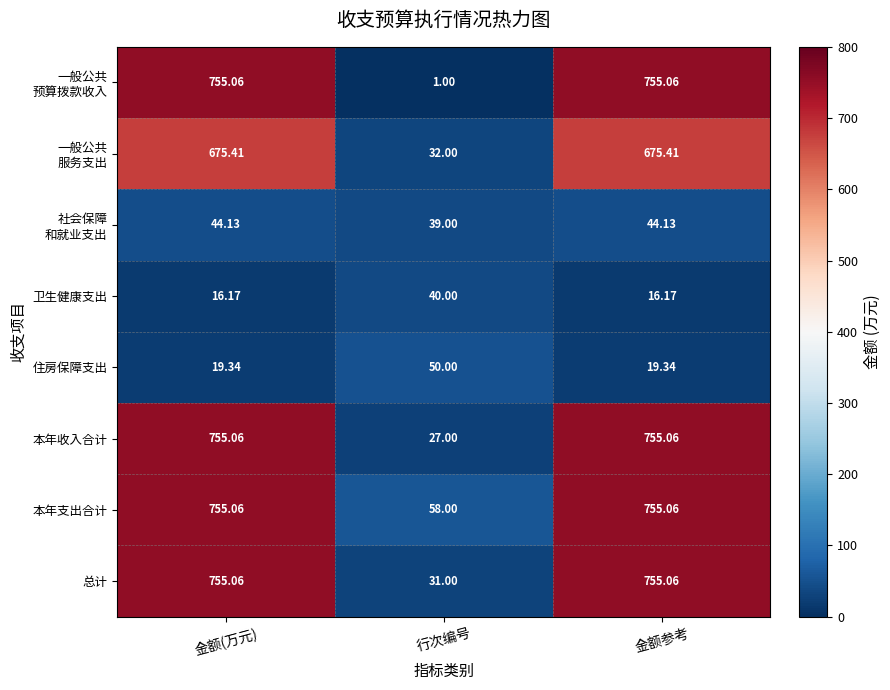

At which label is 总计 closest to 393?

行次编号